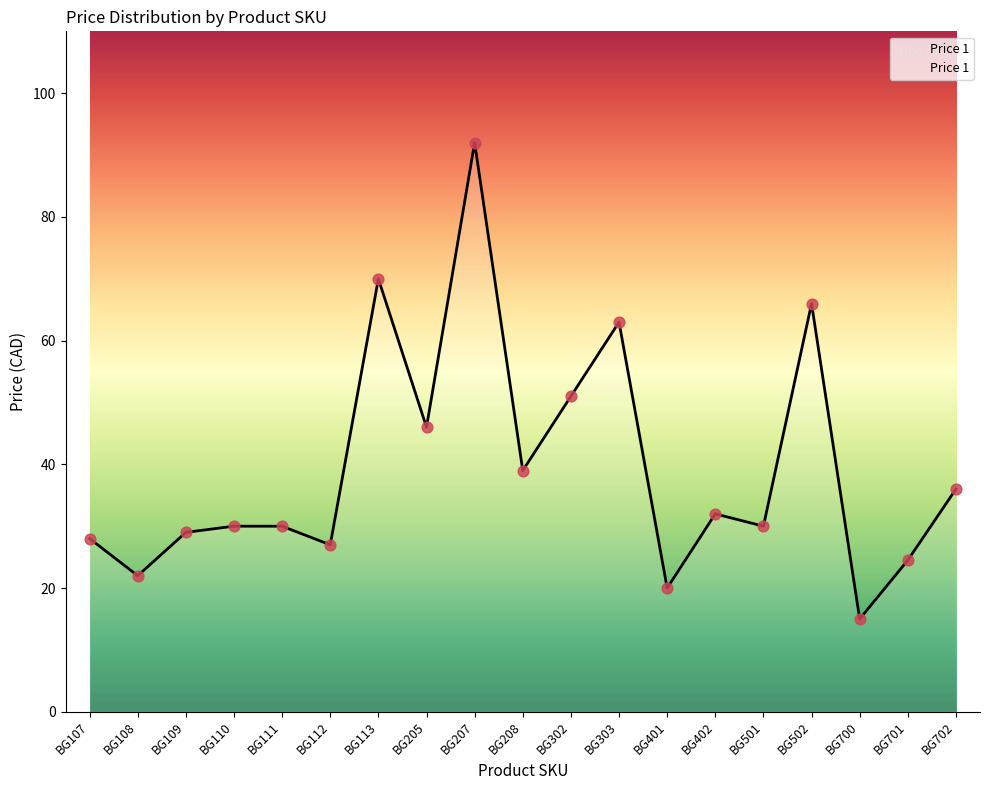

Which has a higher value, BG107 or BG108?

BG107